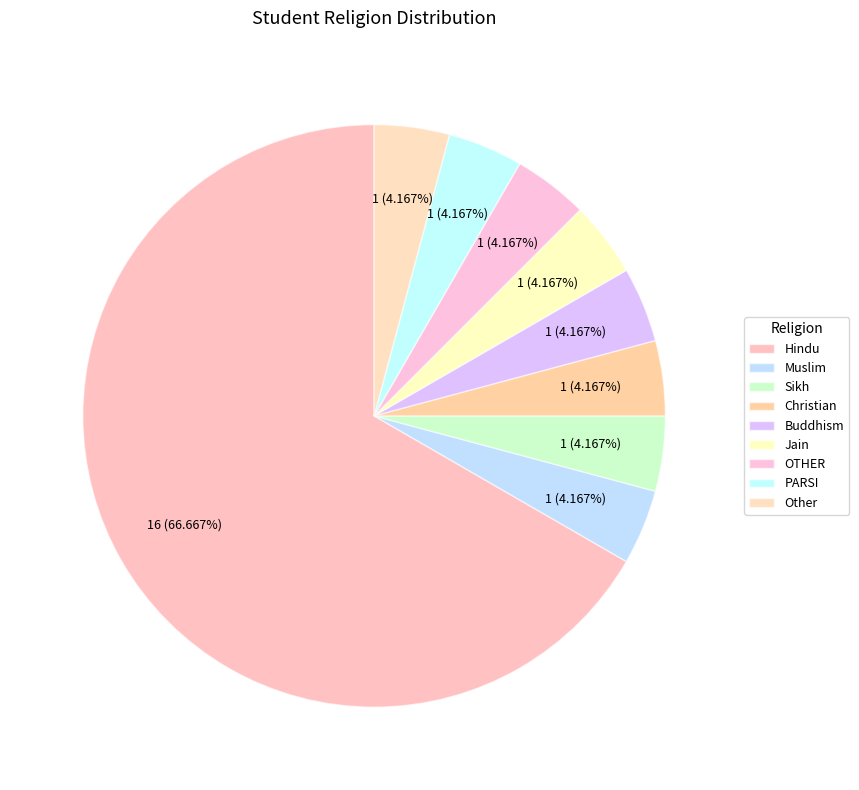

What is the largest slice in the pie chart?

Hindu